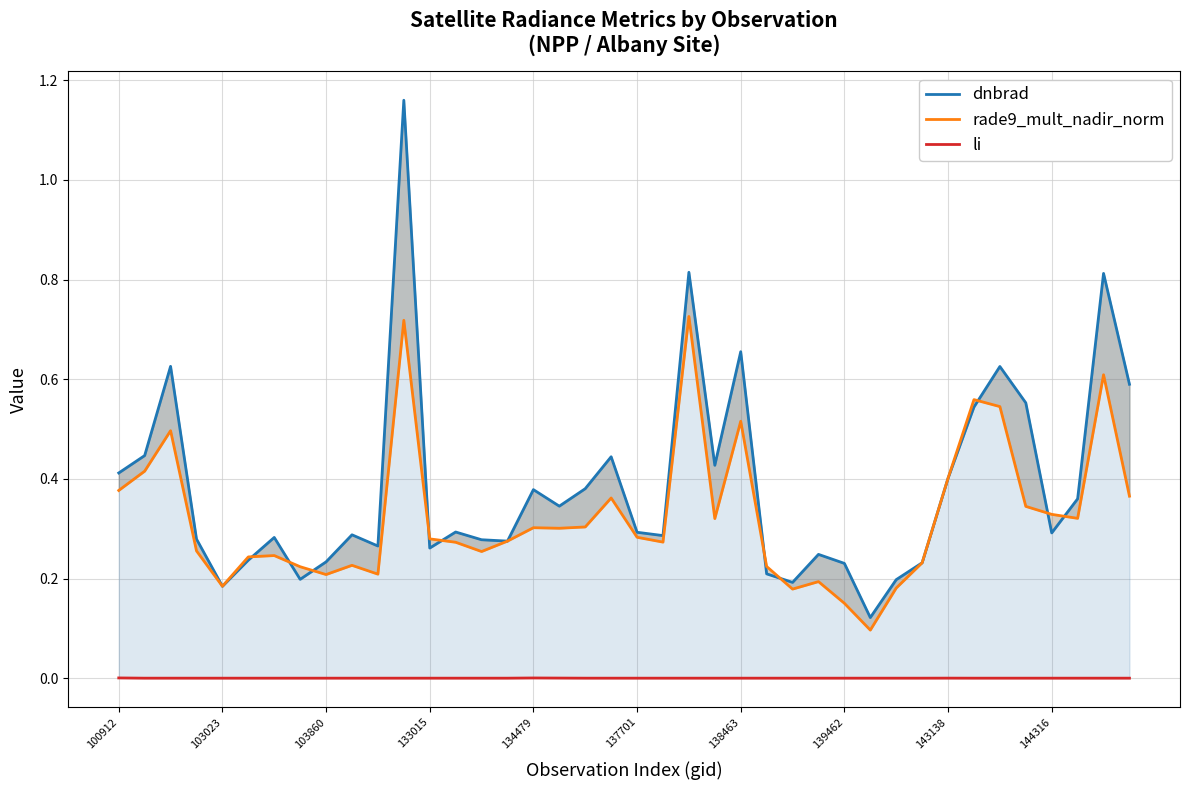

What is the sum of the rade9_mult_nadir_norm values at 138463 and 20?

0.5